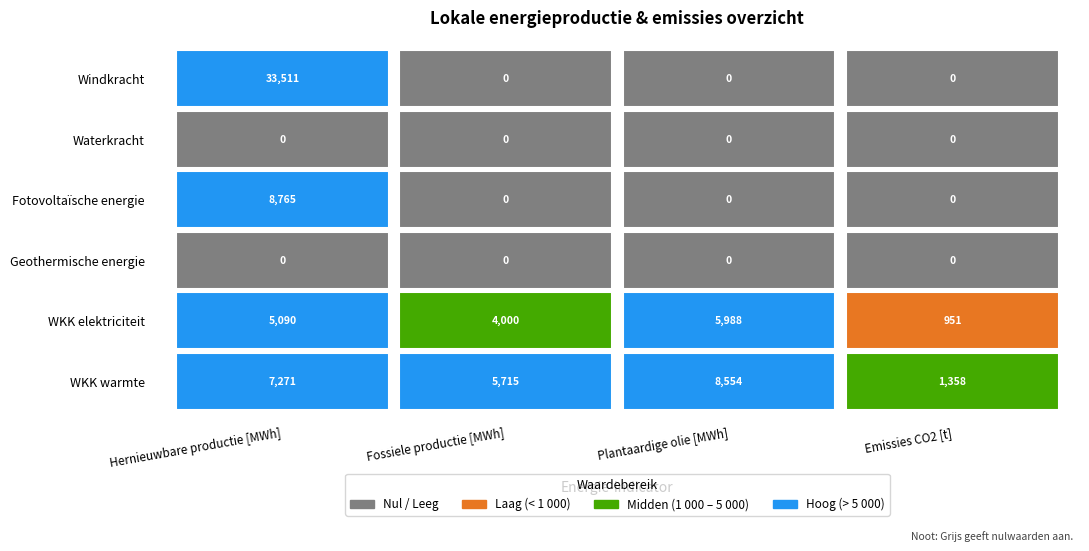

True or false: Warmtekrachtkoppeling_warm has a value of 8553.8 at 2.

True